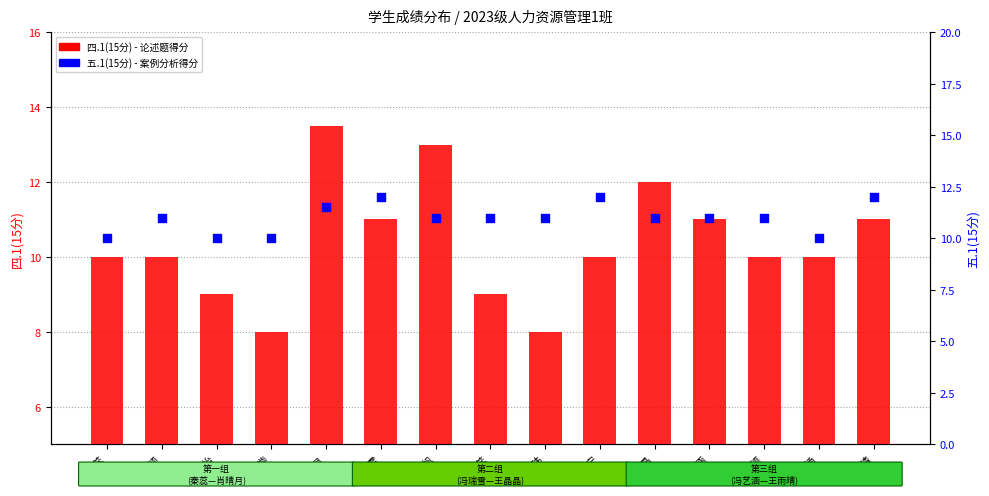

At which category is the sum across all series the highest?

肖晴月